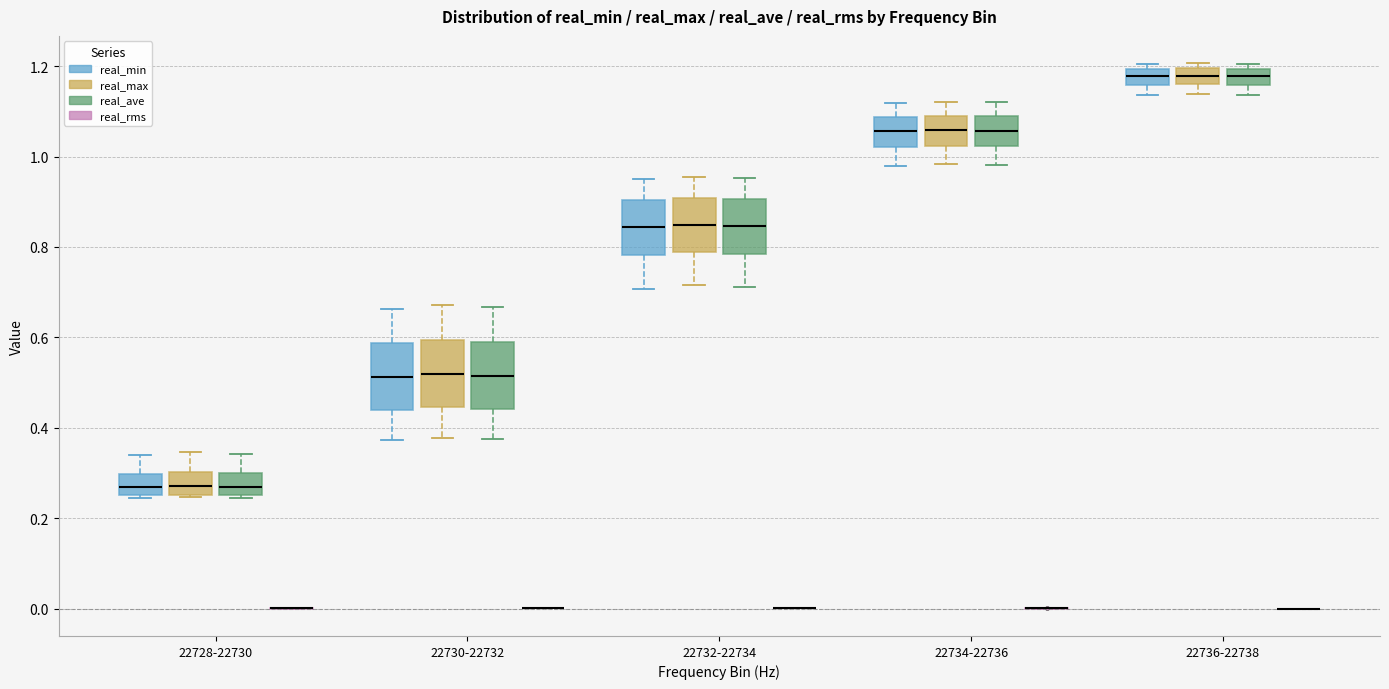

Reading left to right, transcribe this box plot: for each box, give where its median line is, the range the box spans, and where its two whiskers end, as read against the y-axis. The values are not printed on the chart, so give them approximately, as read against the axis.

22728-22730 (real_min): median 0.26 (inside the box), box 0.26 to 0.30, whiskers 0.24 to 0.34
22728-22730 (real_max): median 0.28, box 0.26 to 0.30, whiskers 0.24 to 0.34
22728-22730 (real_ave): median 0.26 (inside the box), box 0.26 to 0.30, whiskers 0.24 to 0.34
22728-22730 (real_rms): box collapsed to a line at 0.00, whiskers 0.00 to 0.00
22730-22732 (real_min): median 0.52, box 0.44 to 0.58, whiskers 0.38 to 0.66
22730-22732 (real_max): median 0.52, box 0.44 to 0.60, whiskers 0.38 to 0.68
22730-22732 (real_ave): median 0.52, box 0.44 to 0.60, whiskers 0.38 to 0.66
22730-22732 (real_rms): box collapsed to a line at 0.00, whiskers 0.00 to 0.00
22732-22734 (real_min): median 0.84, box 0.78 to 0.90, whiskers 0.70 to 0.96
22732-22734 (real_max): median 0.84, box 0.78 to 0.90, whiskers 0.72 to 0.96
22732-22734 (real_ave): median 0.84, box 0.78 to 0.90, whiskers 0.72 to 0.96
22732-22734 (real_rms): box collapsed to a line at 0.00, whiskers 0.00 to 0.00
22734-22736 (real_min): median 1.06, box 1.02 to 1.08, whiskers 0.98 to 1.12
22734-22736 (real_max): median 1.06, box 1.02 to 1.08, whiskers 0.98 to 1.12
22734-22736 (real_ave): median 1.06, box 1.02 to 1.08, whiskers 0.98 to 1.12
22734-22736 (real_rms): box collapsed to a line at 0.00, whiskers 0.00 to 0.00
22736-22738 (real_min): median 1.18, box 1.16 to 1.20, whiskers 1.14 to 1.20 (just above the box's upper edge)
22736-22738 (real_max): median 1.18, box 1.16 to 1.20, whiskers 1.14 to 1.20 (just above the box's upper edge)
22736-22738 (real_ave): median 1.18, box 1.16 to 1.20, whiskers 1.14 to 1.20 (just above the box's upper edge)
22736-22738 (real_rms): box collapsed to a line at 0.00, whiskers 0.00 to 0.00